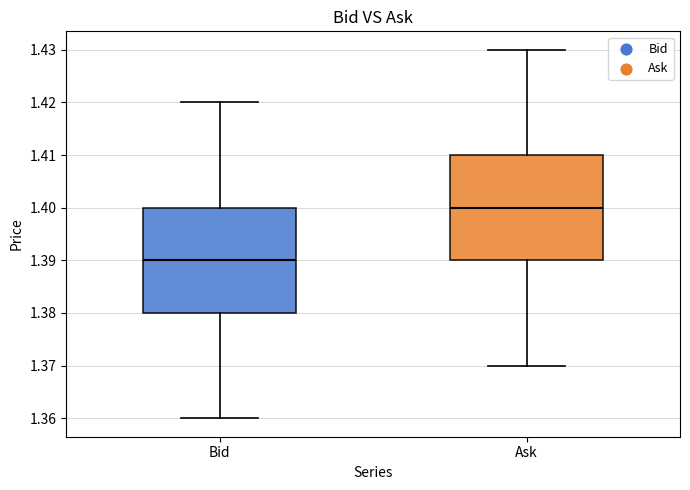

Reading left to right, read every box against the y-axis: the position of its median line, the range the box covers, and the ends of its whiskers. The values are not printed on the chart, so give them approximately, as read against the axis.

Bid: median 1.39, box 1.38 to 1.40, whiskers 1.36 to 1.42
Ask: median 1.40, box 1.39 to 1.41, whiskers 1.37 to 1.43